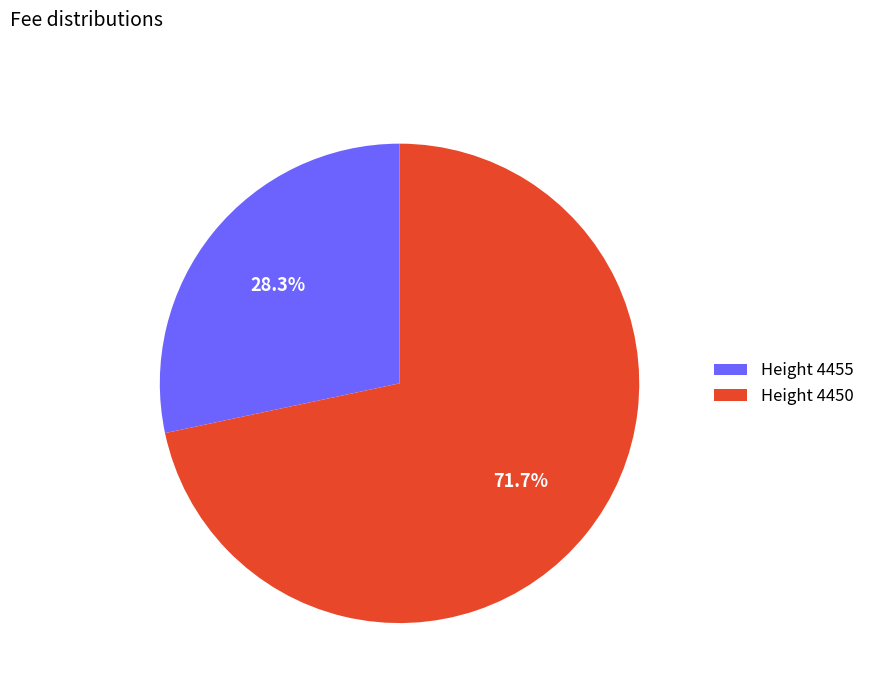

Which category has the biggest portion of the pie?

Height 4450